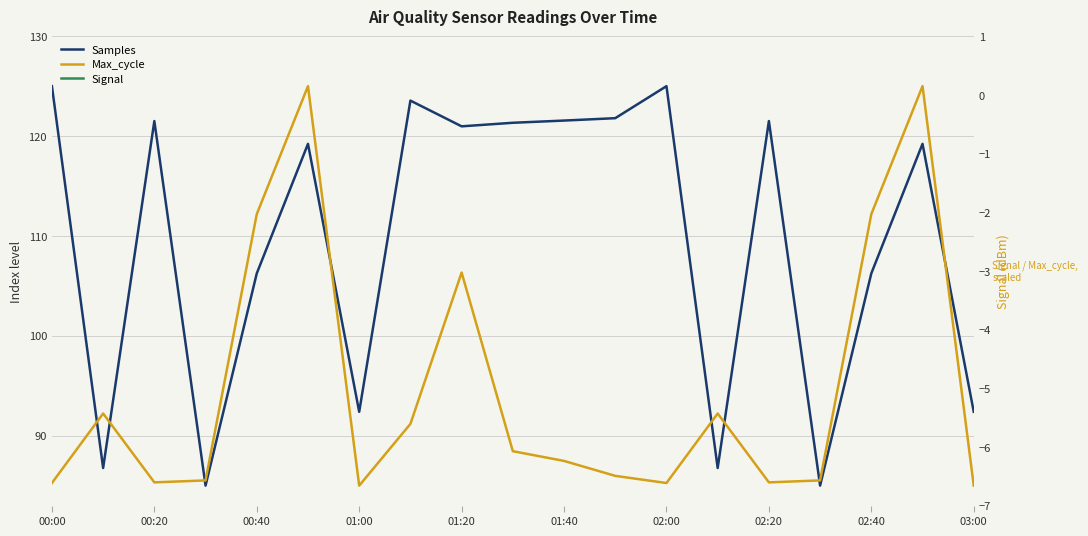

How many values in the Signal series are below -62?

6